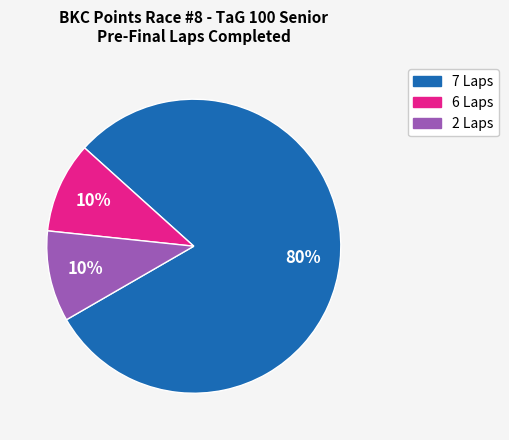

The 2 Laps slice represents 10% of the pie. True or false?

True